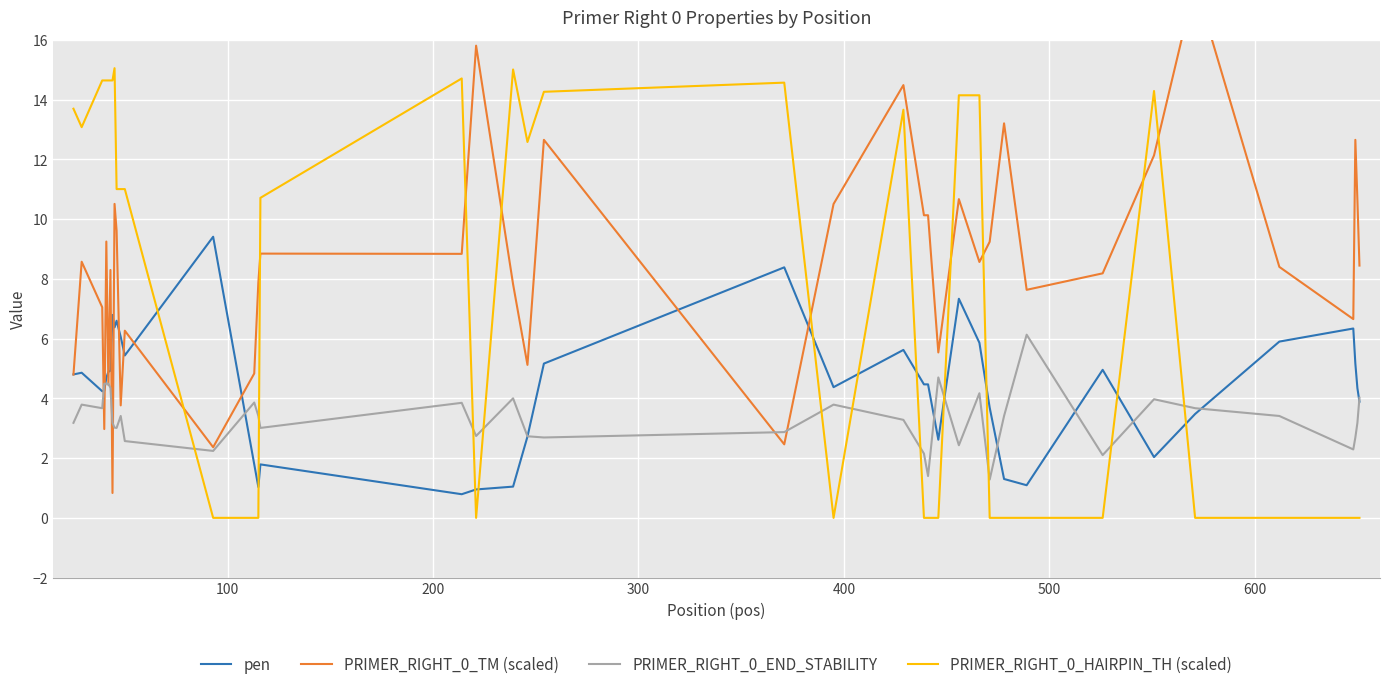

How many times do pen and PRIMER_RIGHT_0_HAIRPIN_TH (scaled) cross each other?

11